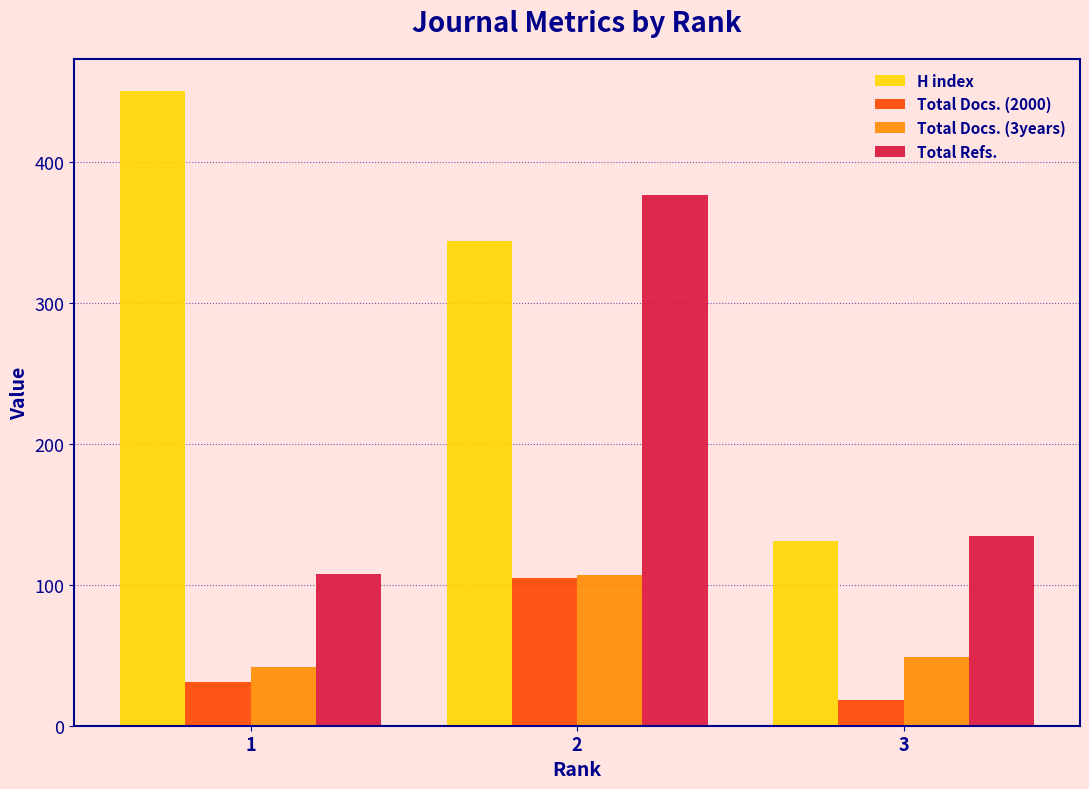

What is the value of the Total Refs. bar at the 3rd from the left?

135